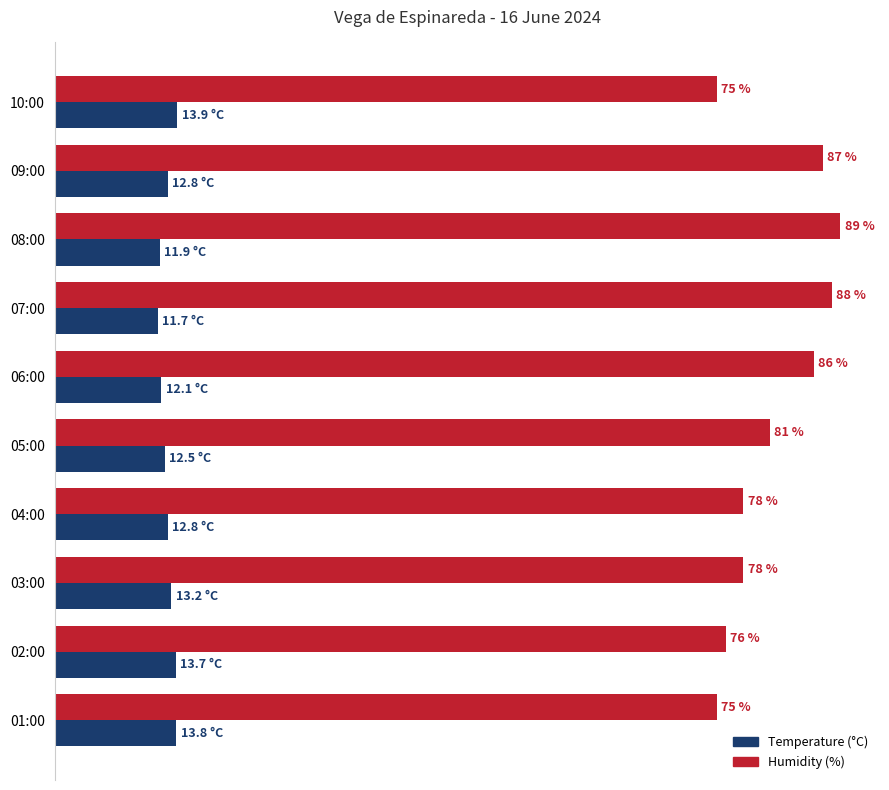

List the series in order of their overall mean, highest first.

Humidity (%), Temperature (°C)